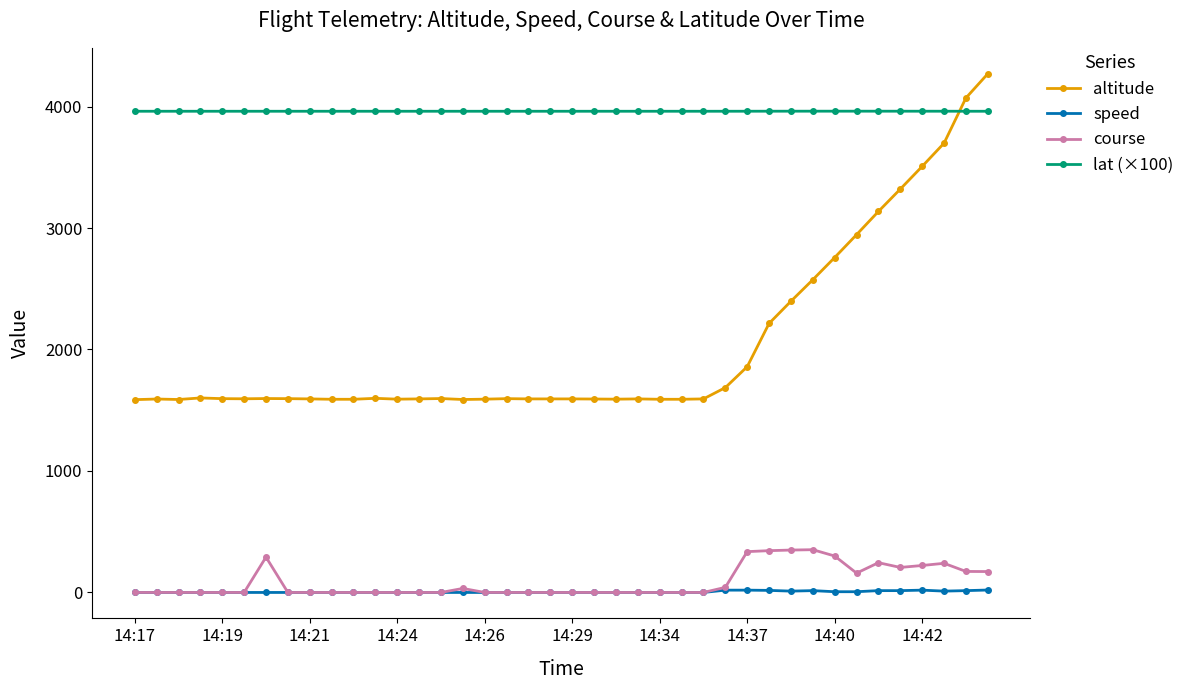

True or false: course has more than 2 points higher than both neighbors.

True